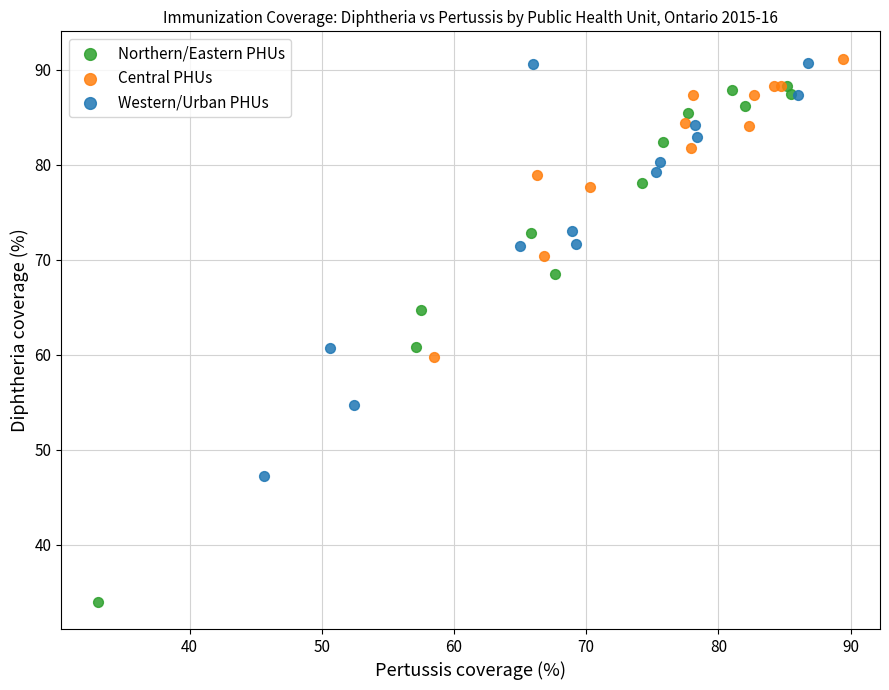

Which series has the largest Y range (max minus min)?

Northern/Eastern PHUs